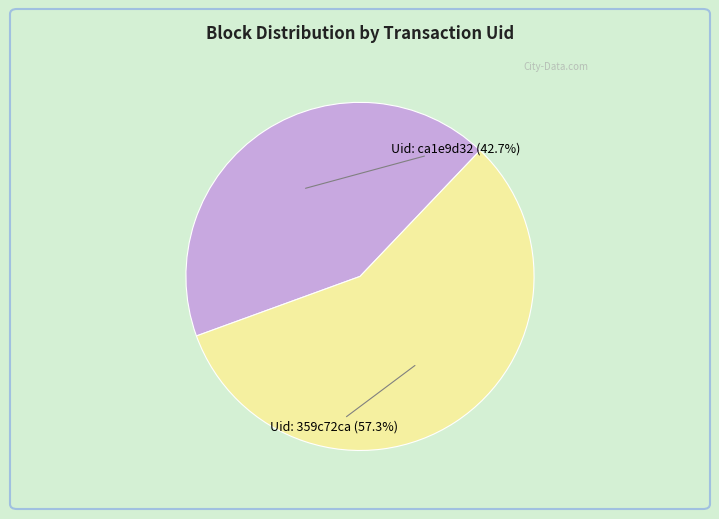

How many segments does this pie chart have?

2